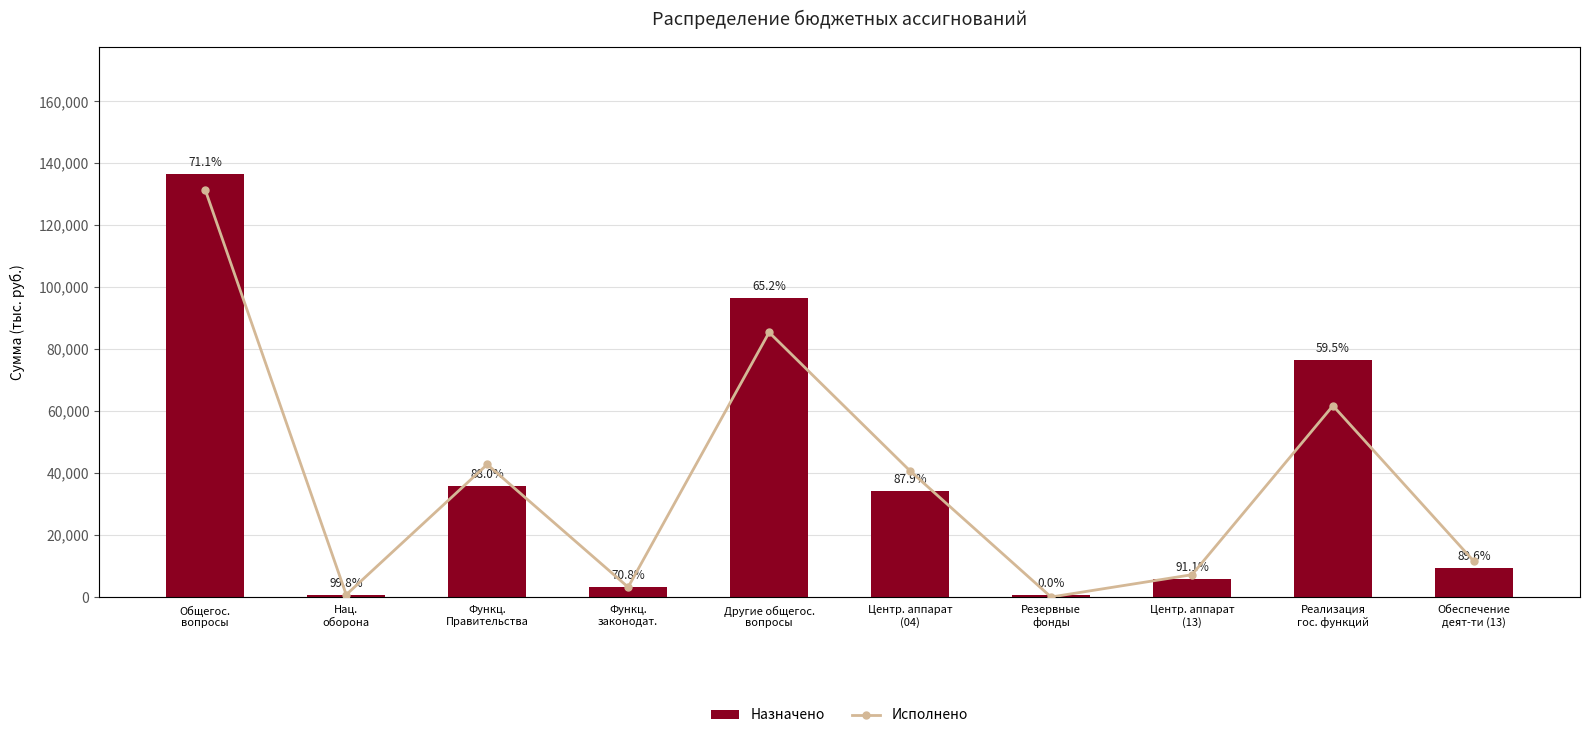

Reading left to right, list all the values displayed in this chart.

Назначено: Общегос.
вопросы=136448.2	Нац.
оборона=549.0	Функц.
Правительства=35883.6	Функц.
законодат.=3316.4	Другие общегос.
вопросы=96651.8	Центр. аппарат
(04)=34159.1	Резервные
фонды=596.4	Центр. аппарат
(13)=5831.7	Реализация
гос. функций=76591.8	Обеспечение
деят-ти (13)=9483.1
Исполнено: Общегос.
вопросы=96976.7	Нац.
оборона=547.7	Функц.
Правительства=31581.3	Функц.
законодат.=2347.3	Другие общегос.
вопросы=63048.1	Центр. аппарат
(04)=30034.9	Резервные
фонды=0.0	Центр. аппарат
(13)=5315.1	Реализация
гос. функций=45576.6	Обеспечение
деят-ти (13)=8500.2